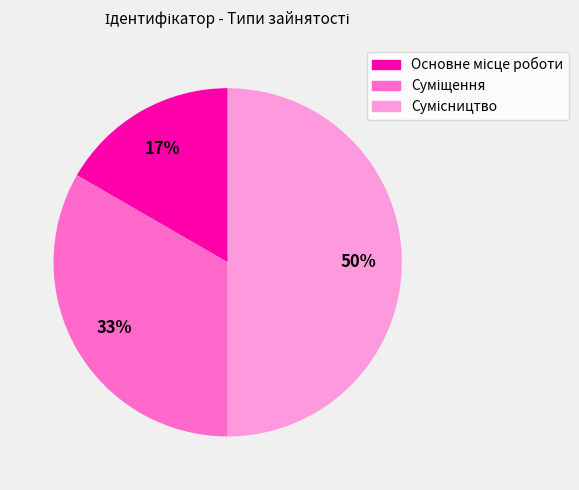

To the nearest percent, what is the difference between the largest and smallest slice percentages?

33%